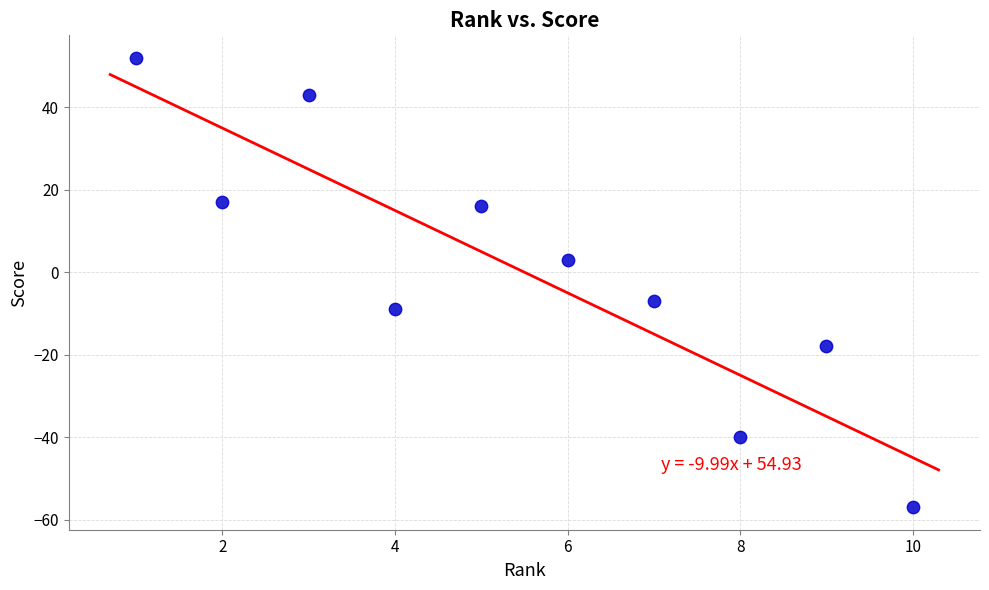

What is the average X value?

6